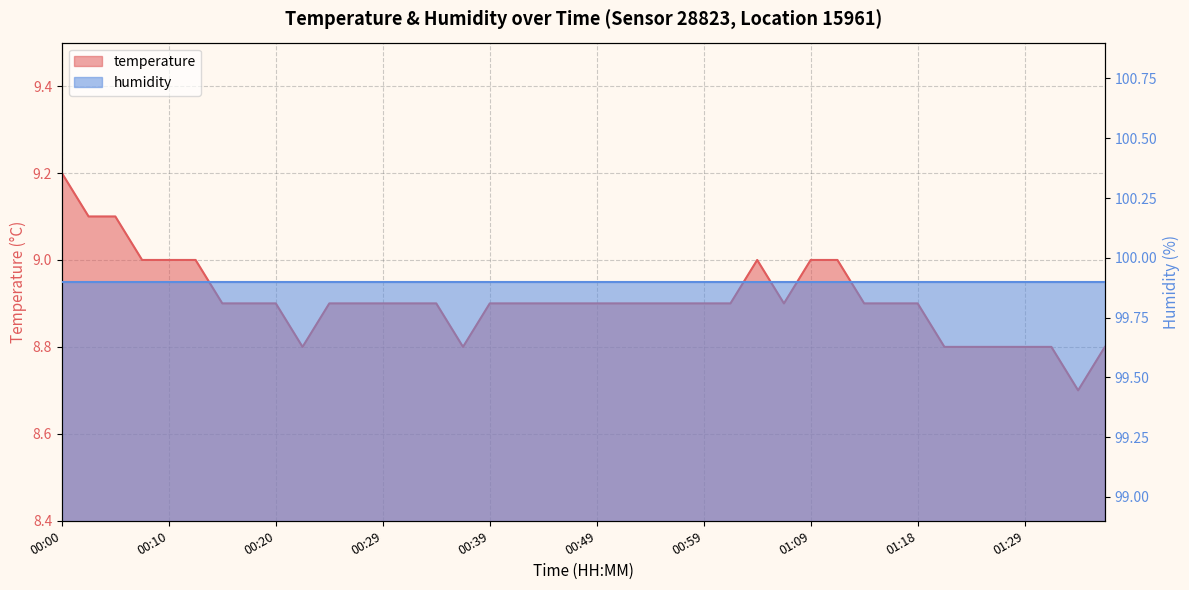

Reading left to right, list all the values displayed in this chart.

9.2	9.1	9.1	9.0	9.0	9.0	8.9	8.9	8.9	8.8	8.9	8.9	8.9	8.9	8.9	8.8	8.9	8.9	8.9	8.9	8.9	8.9	8.9	8.9	8.9	8.9	9.0	8.9	9.0	9.0	8.9	8.9	8.9	8.8	8.8	8.8	8.8	8.8	8.7	8.8